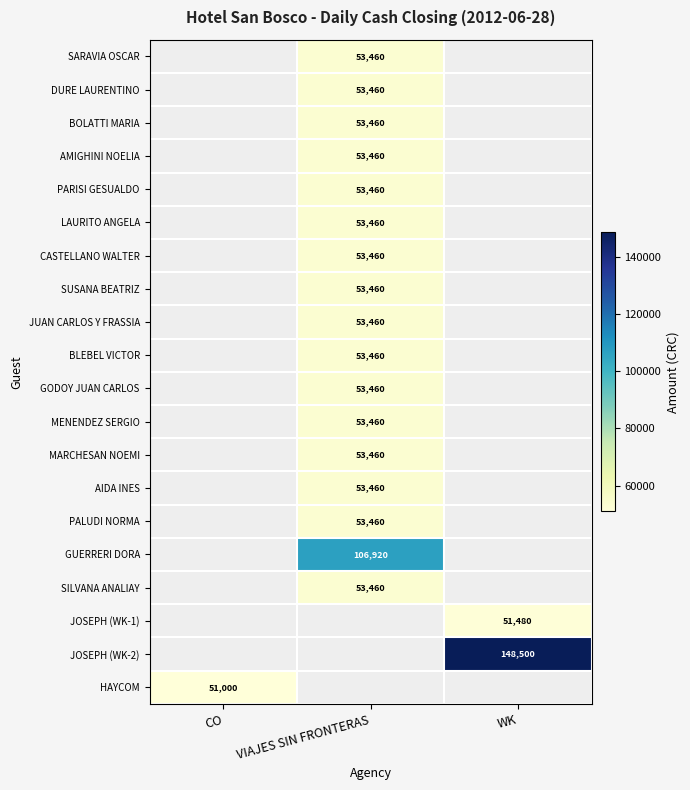

Is it true that CASTELLANO WALTER equals 83384 at VIAJES SIN FRONTERAS?

False